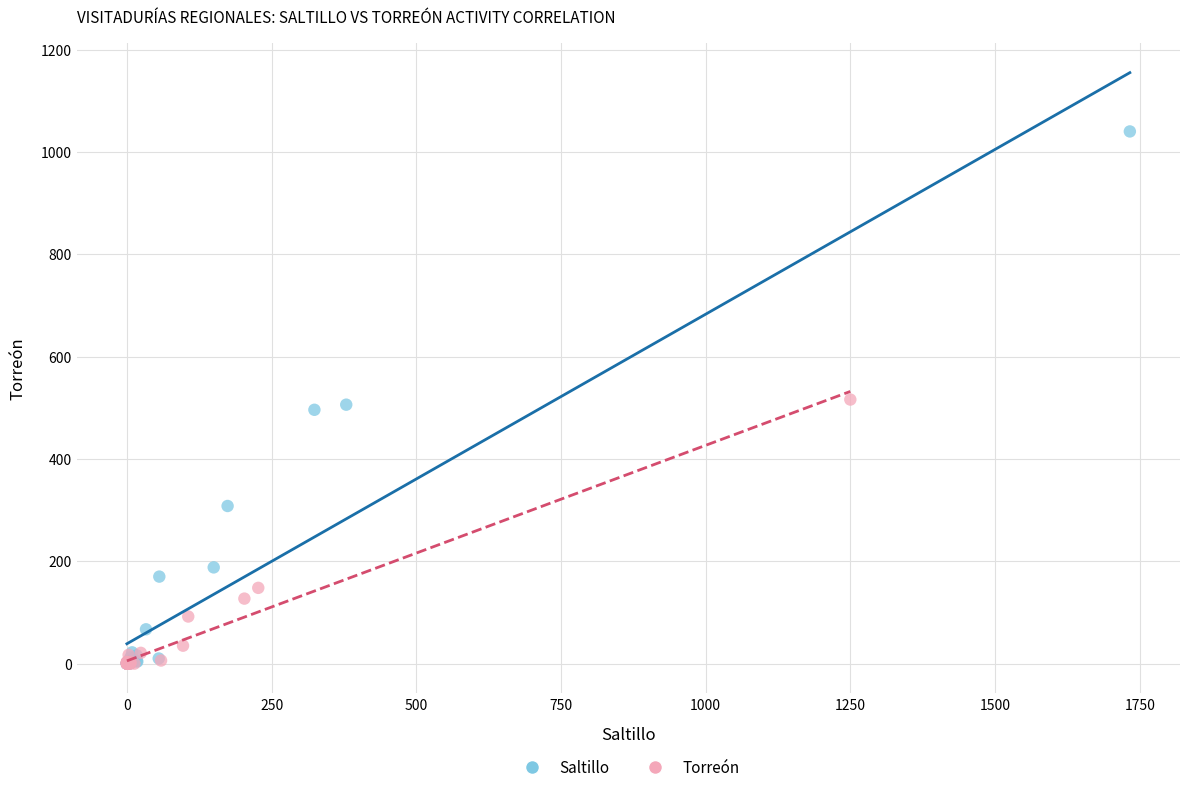

Which series reaches the maximum Y coordinate?

Saltillo